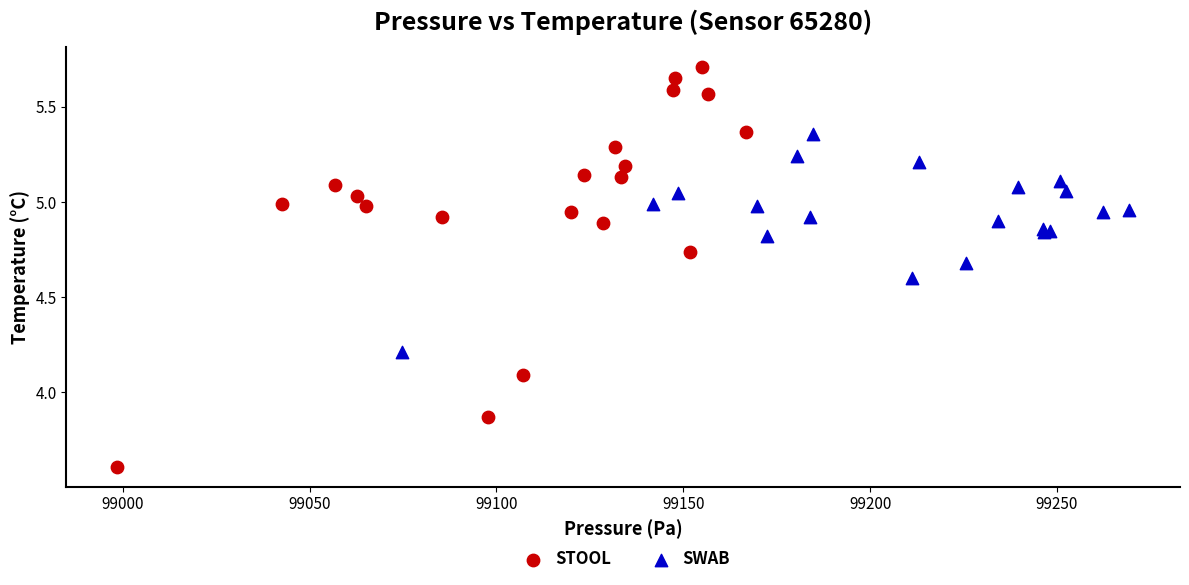

Which series contains the lowest Y value?

STOOL